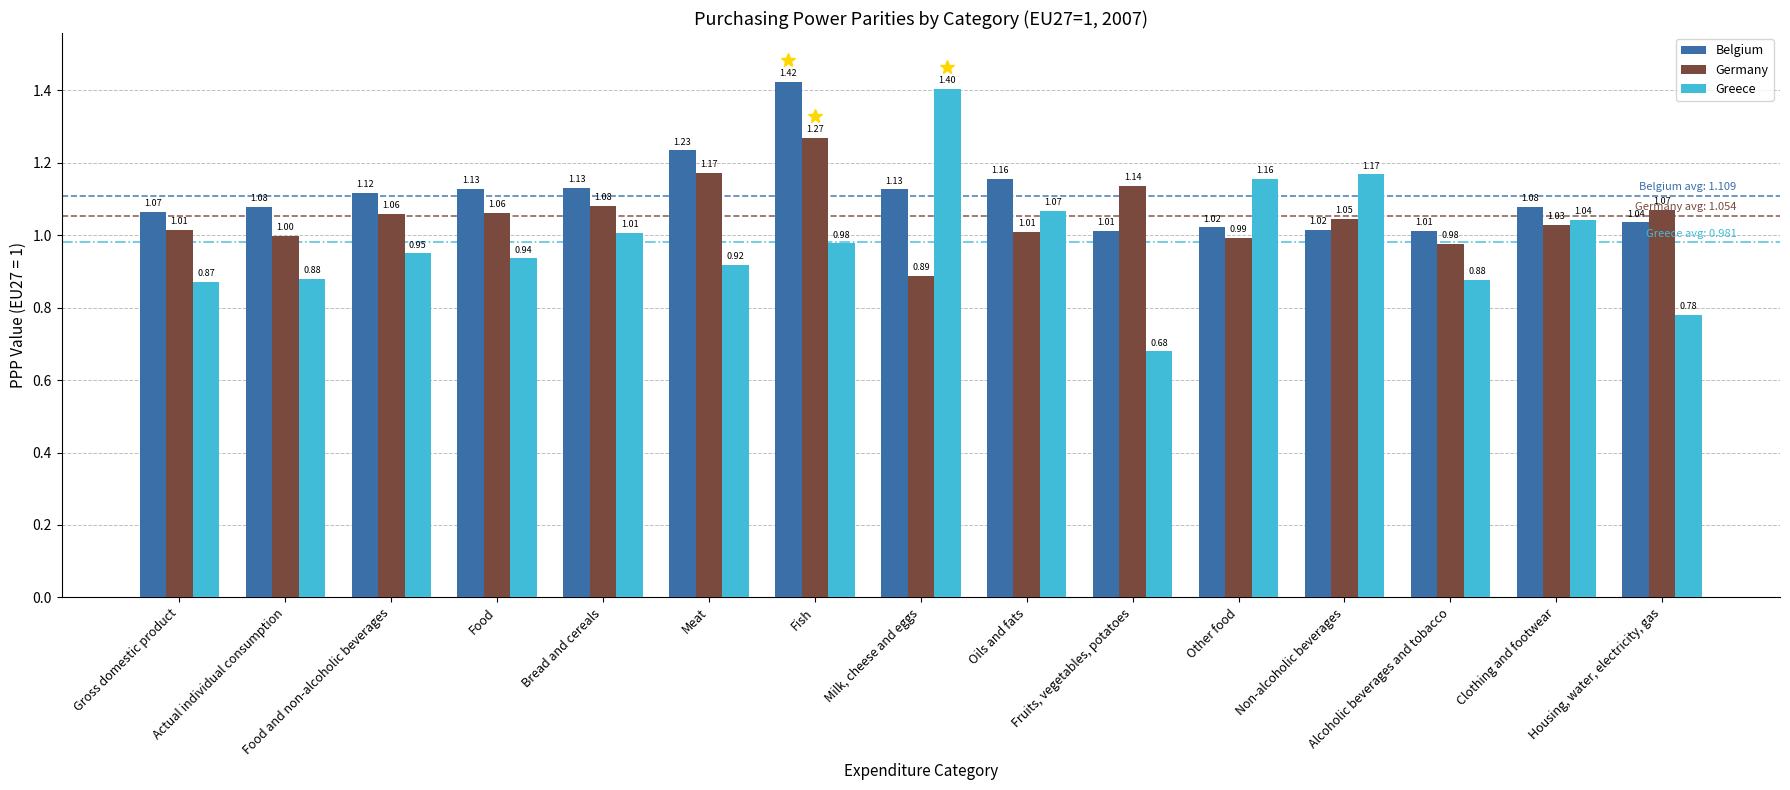

At Gross domestic product, list the series in order from smallest to largest.

Greece, Germany, Belgium